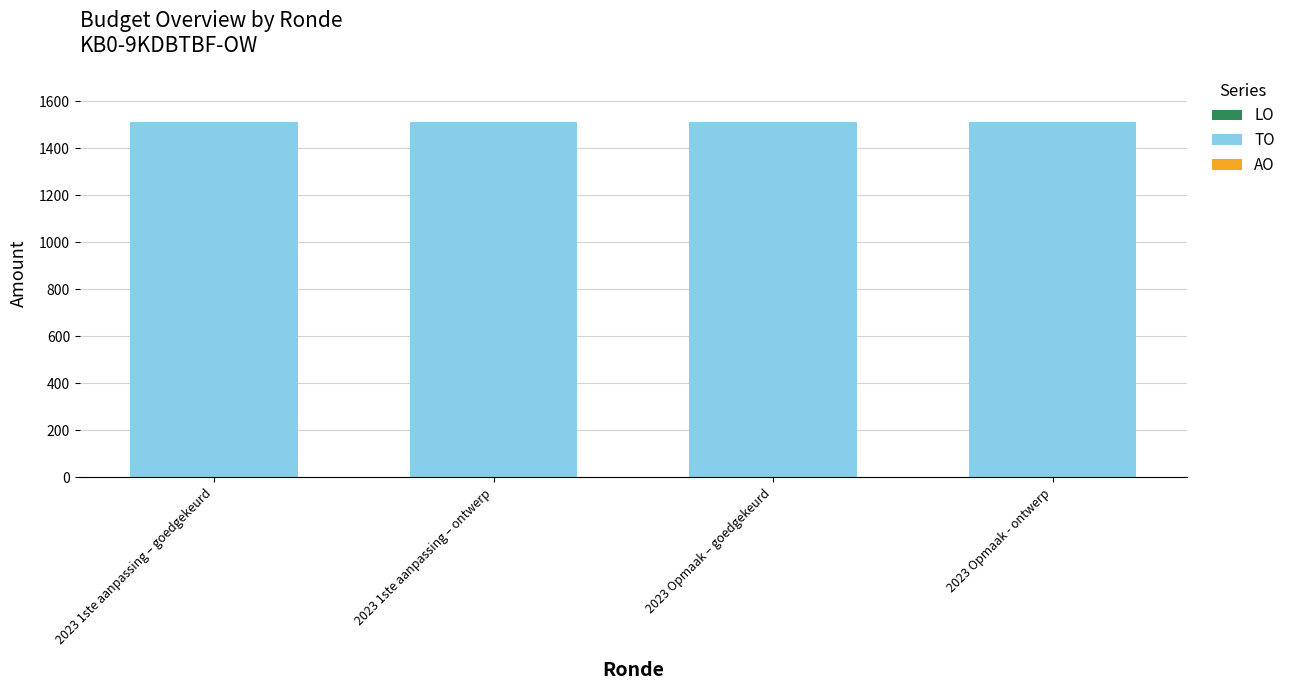

What is the label of the 1st bar from the left?

2023 1ste aanpassing – goedgekeurd